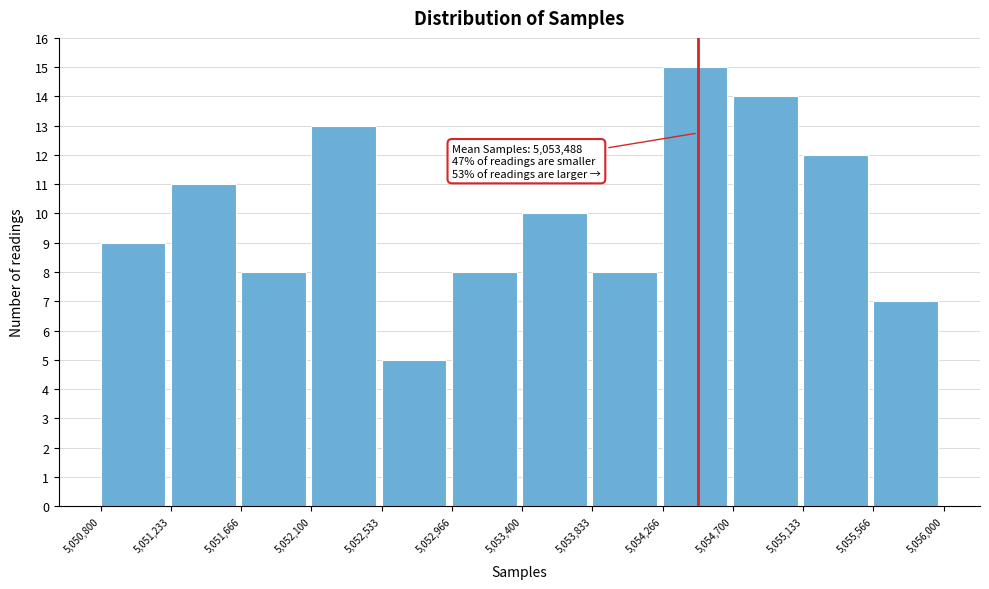

Which range on the x-axis has the tallest bar?

5,054,266 to 5,054,700